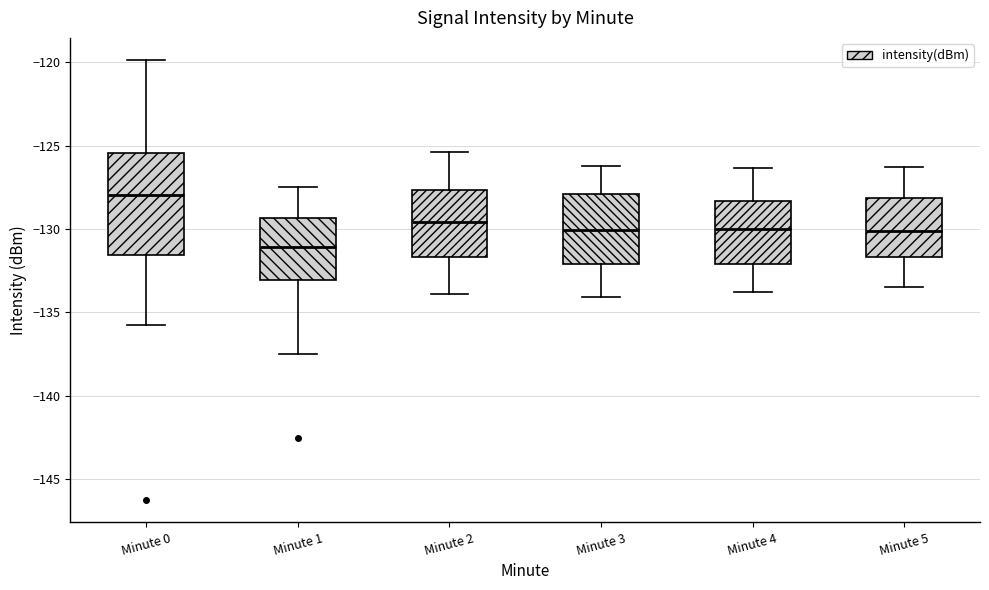

Which box is the tallest, from its lower edge to its upper edge?

Minute 0